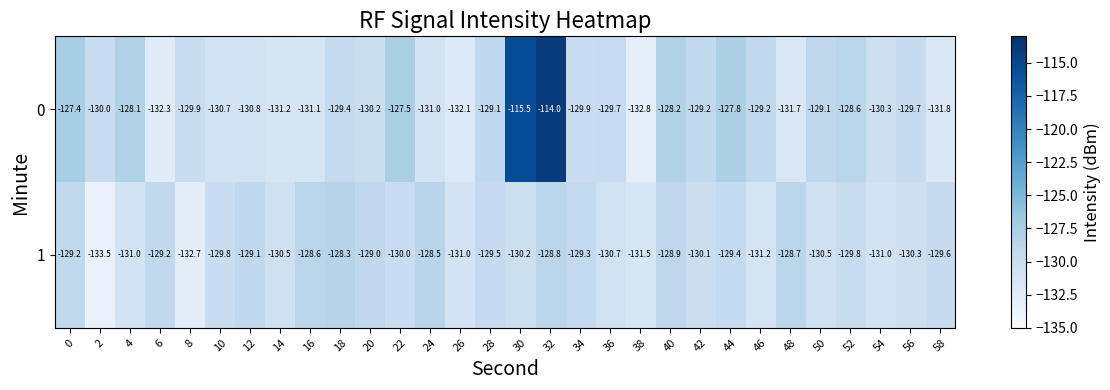

The 1 series shows -130.5 at 50. True or false?

True